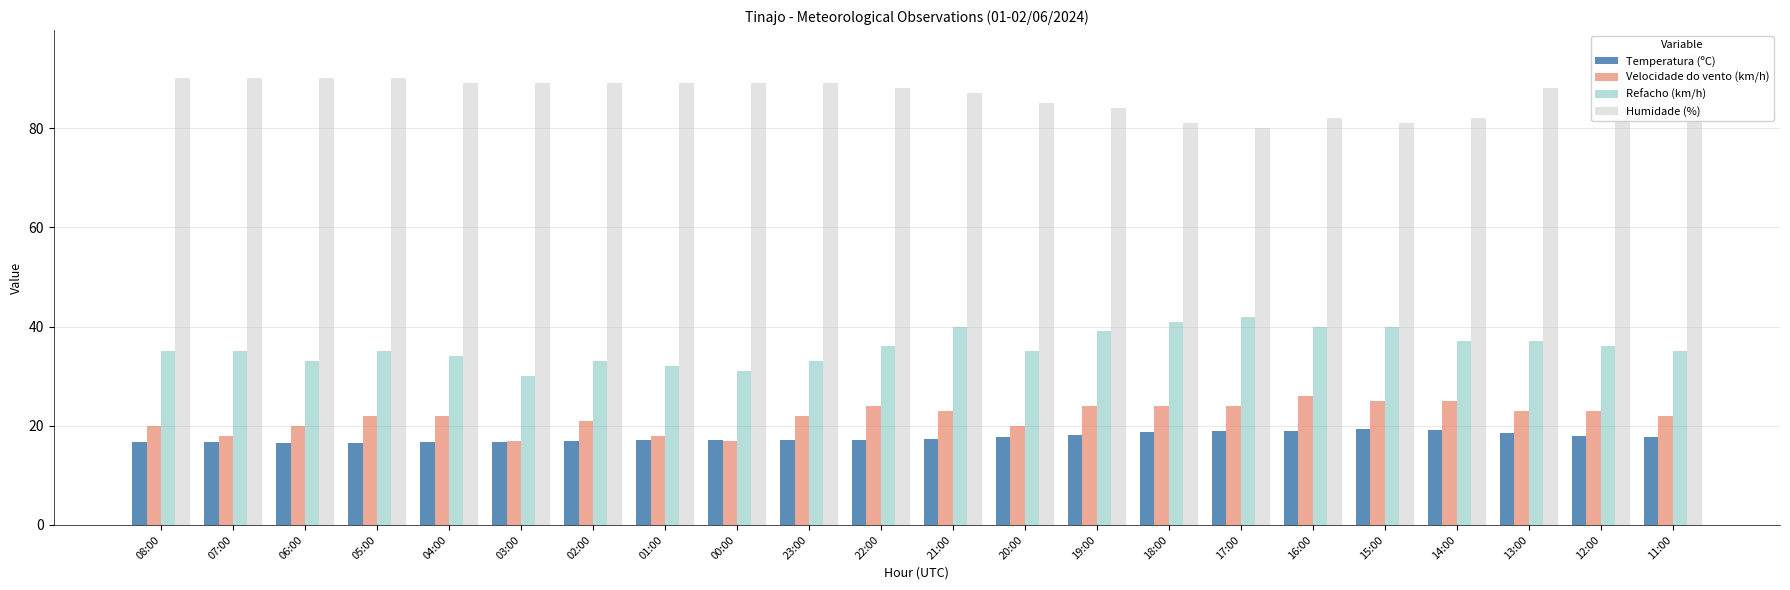

Which series changed the most between 00:00 and 16:00?

Velocidade do vento (km/h)